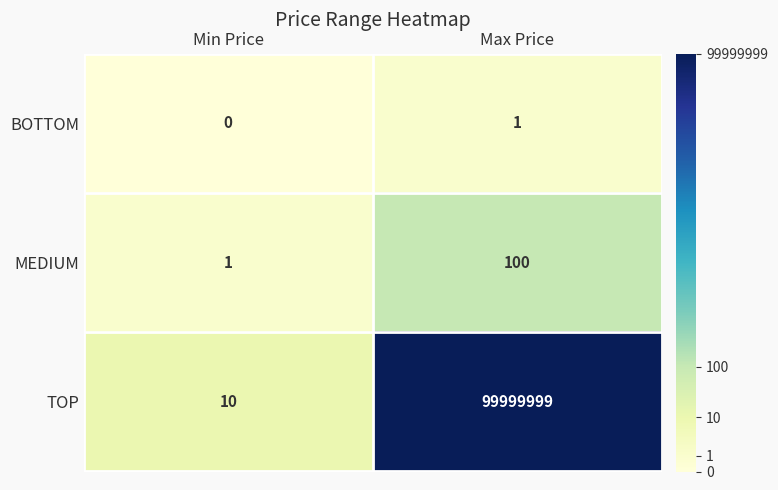

True or false: TOP has a value of 99999999 at Max Price.

True